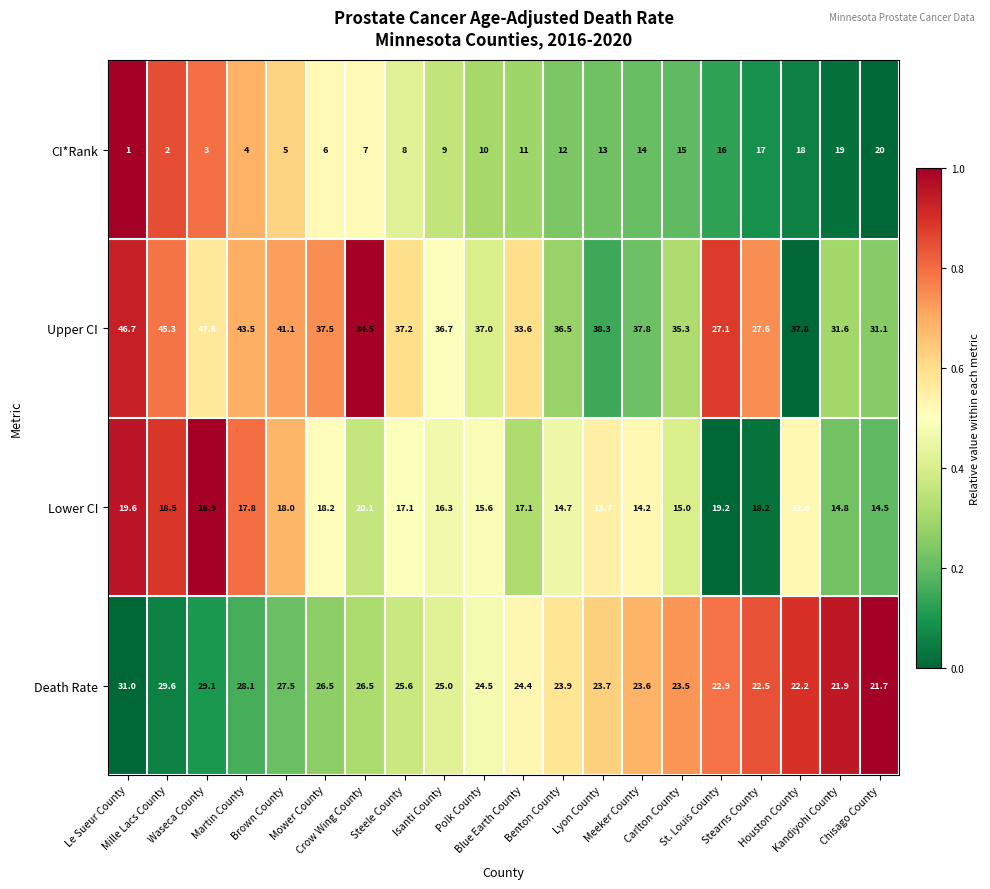

Which series has the largest range (max minus min)?

Upper CI